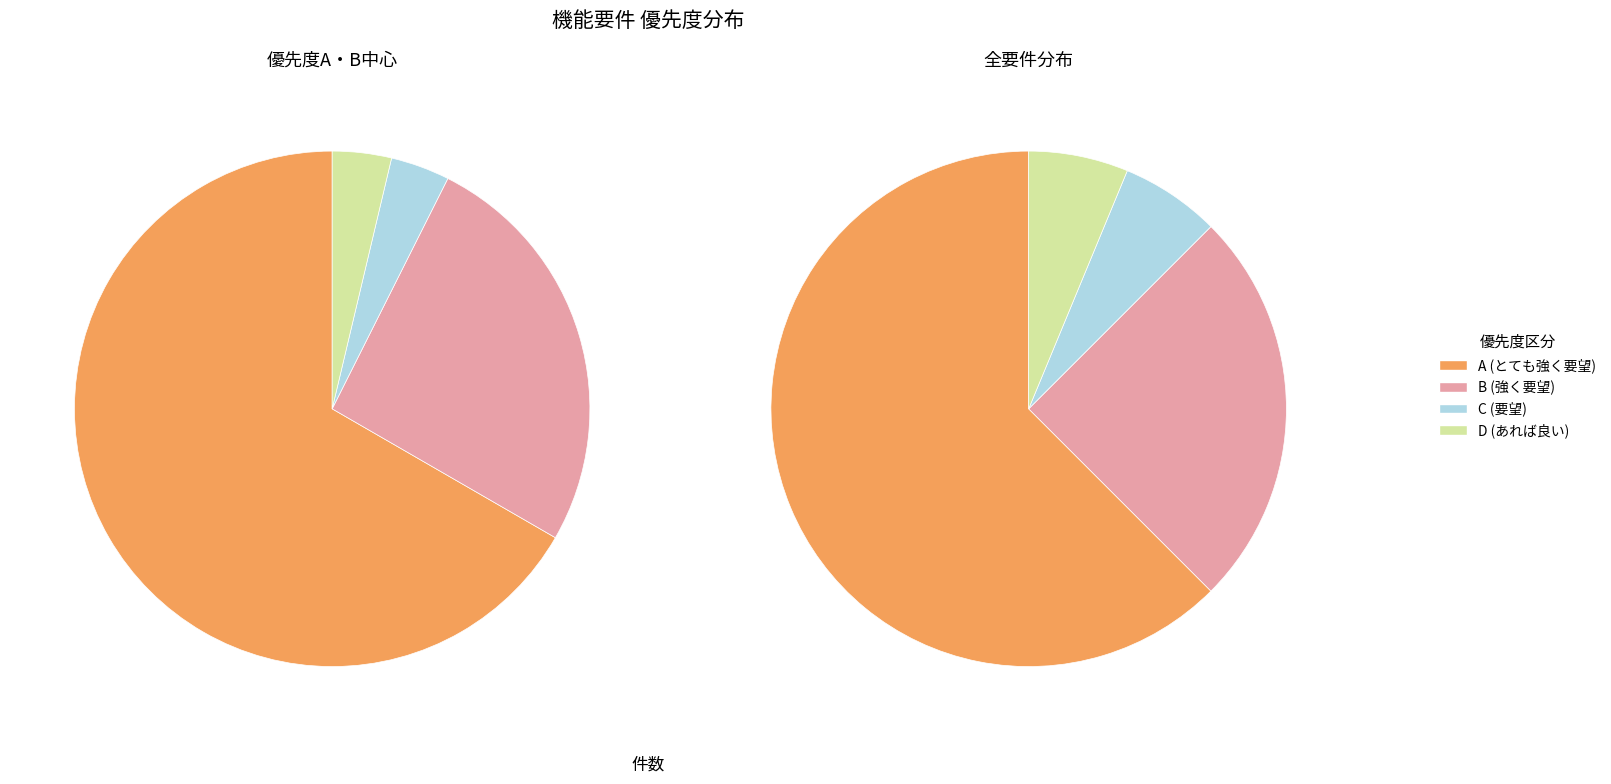

What is the largest slice in the pie chart?

A